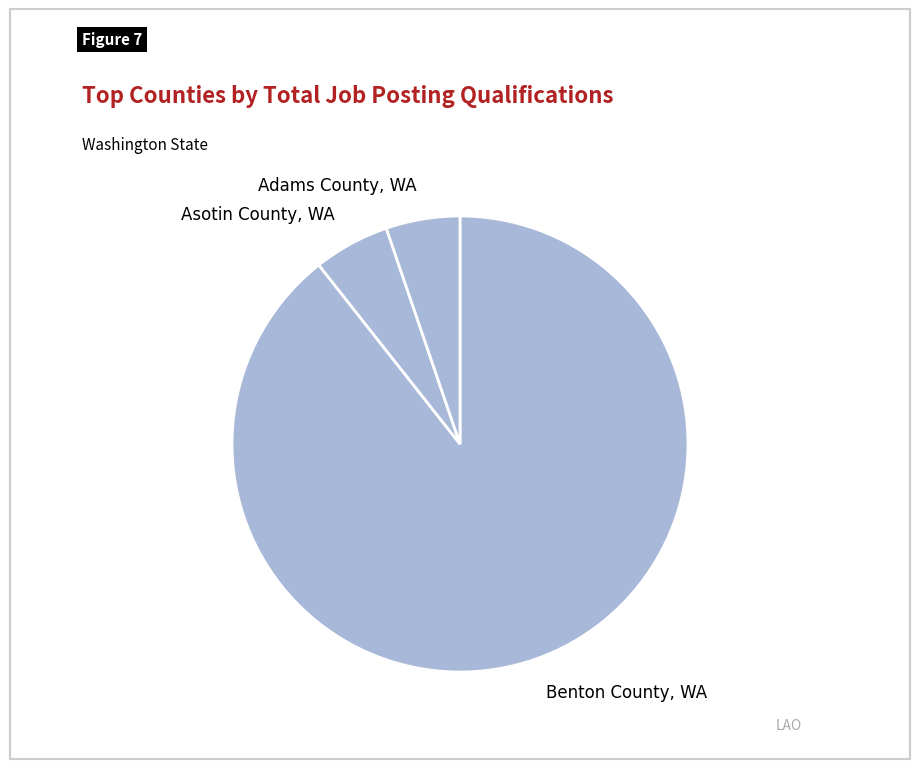

What is the largest slice in the pie chart?

Benton County, WA